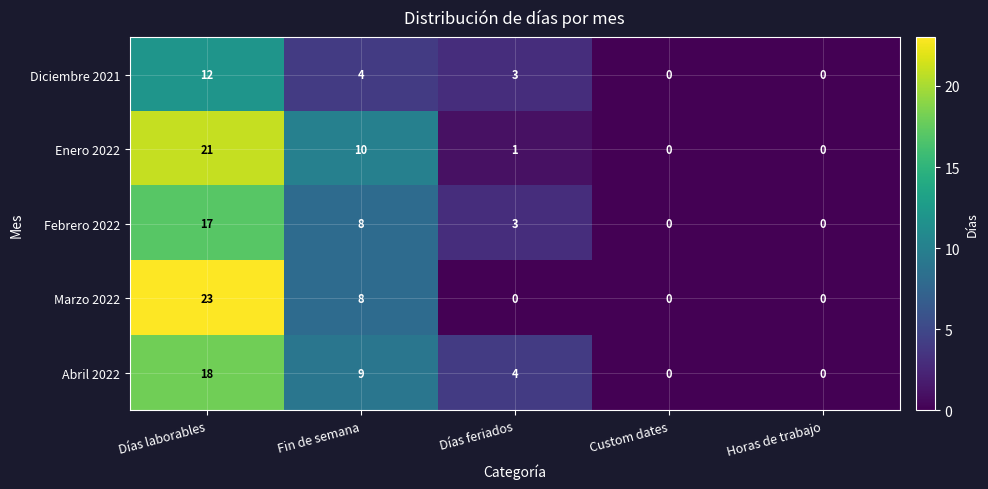

At which category does the chart reach its peak across all series?

Días laborables